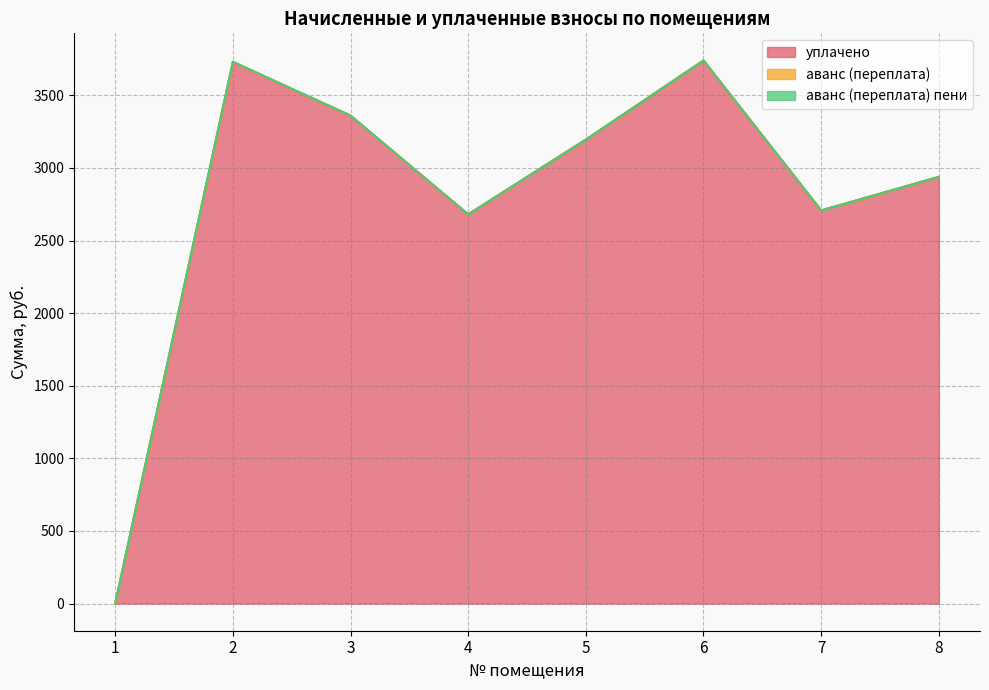

True or false: аванс (переплата) and уплачено intersect in this chart.

False